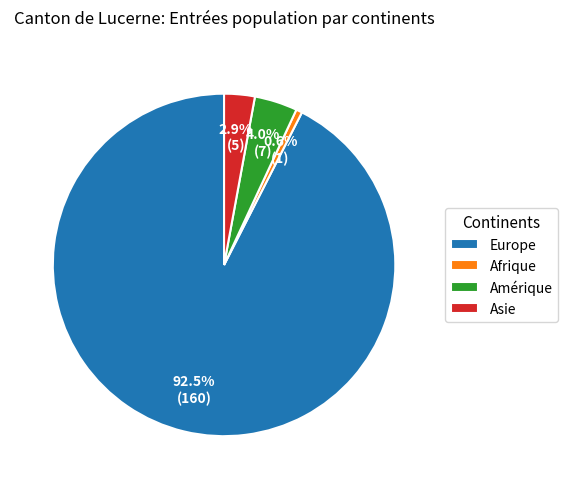

Does Europe account for over 50% of the chart?

Yes